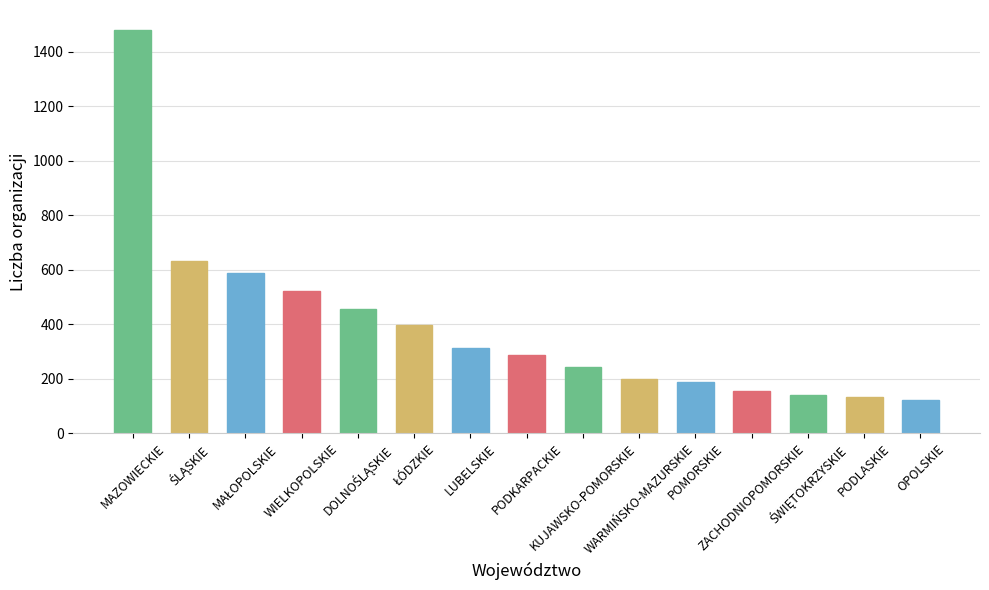

What is the ratio of the value at ZACHODNIOPOMORSKIE to the value at POMORSKIE?

0.8